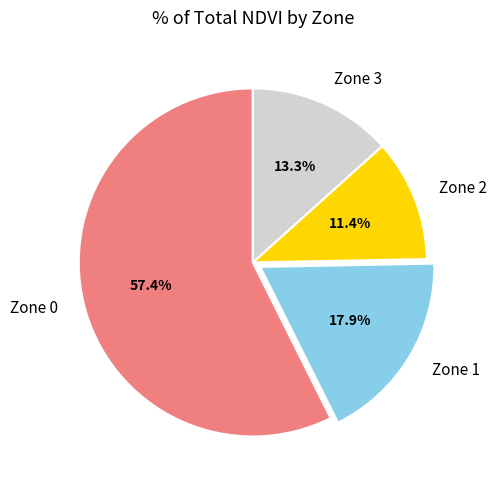

Count the number of slices in the pie.

4